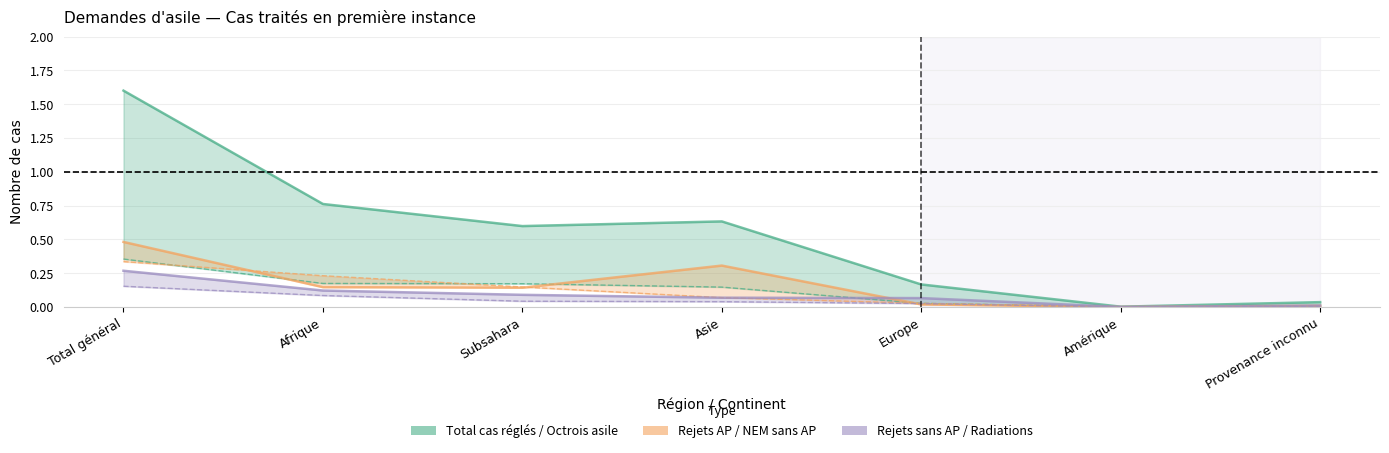

Count the number of categories in the chart.

7